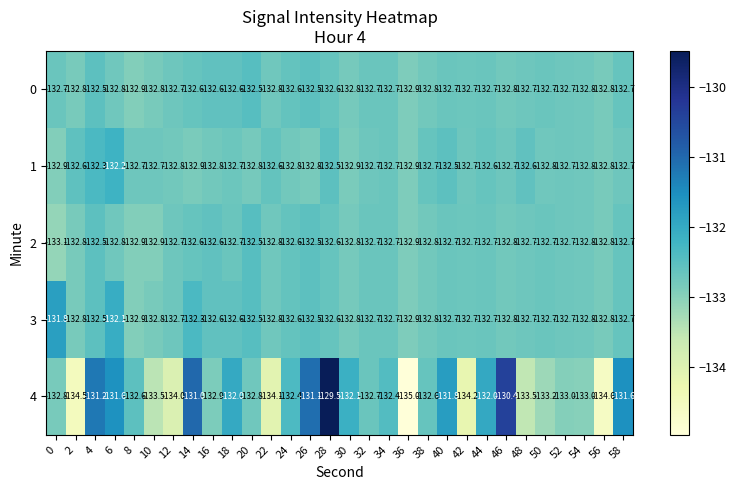

Which series has the widest spread of values?

4